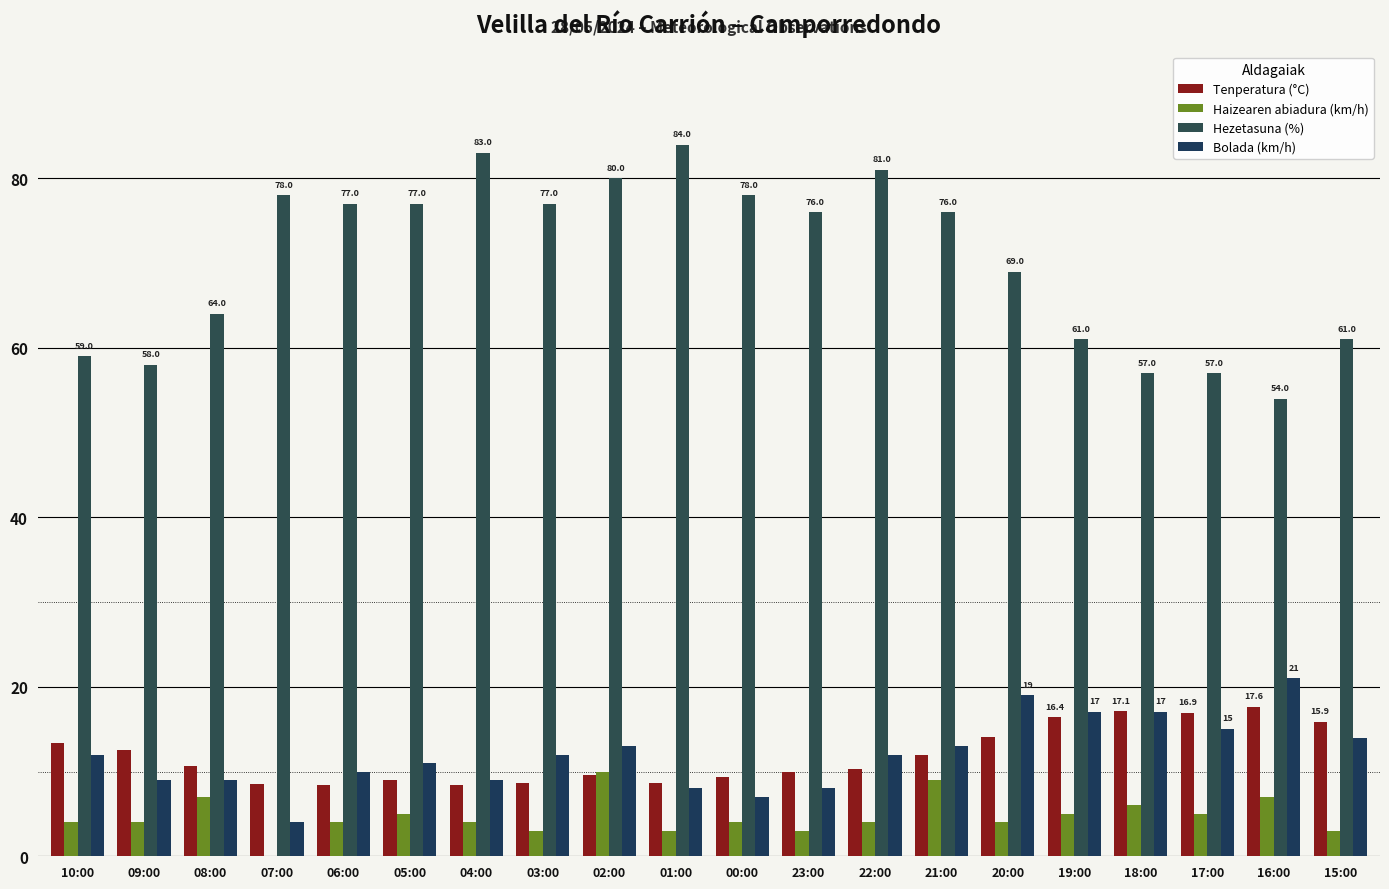

How many groups of bars are there?

20